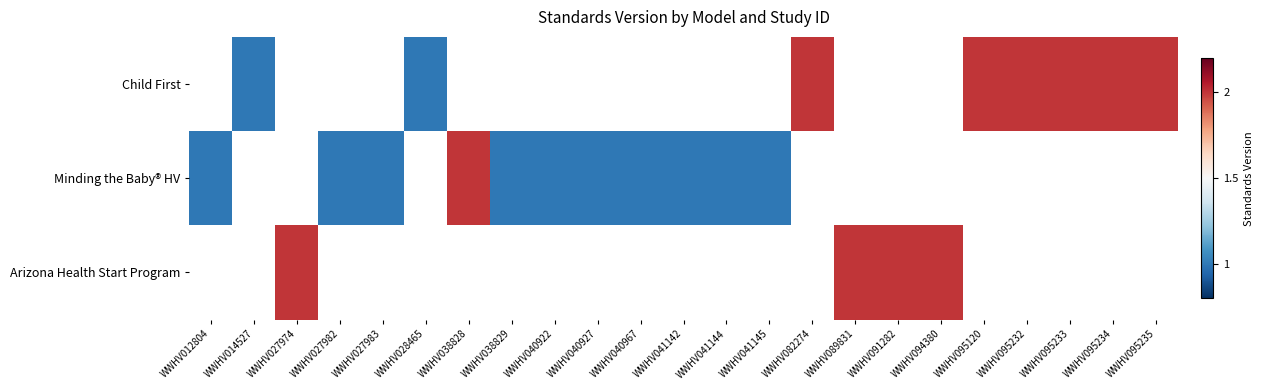

What is the maximum value for Minding the Baby® HV?

2.0